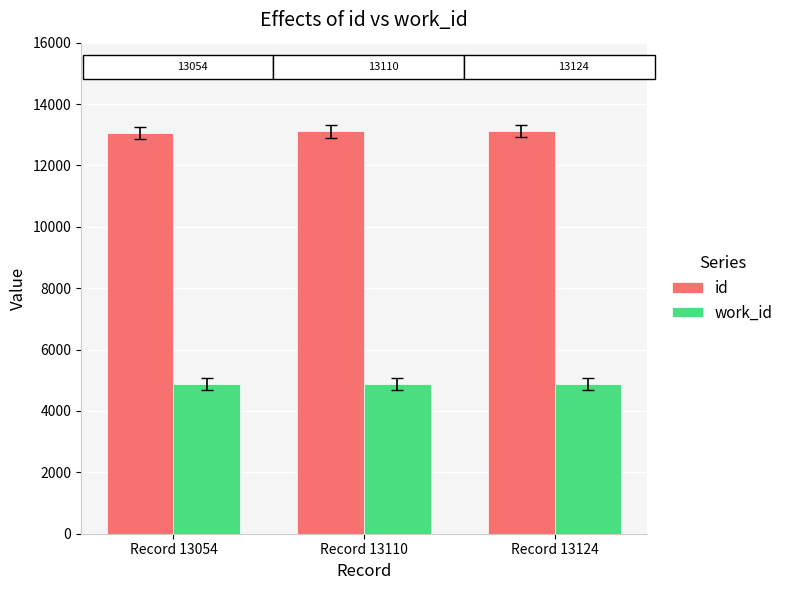

List the series in order of their peak value, lowest first.

work_id, id